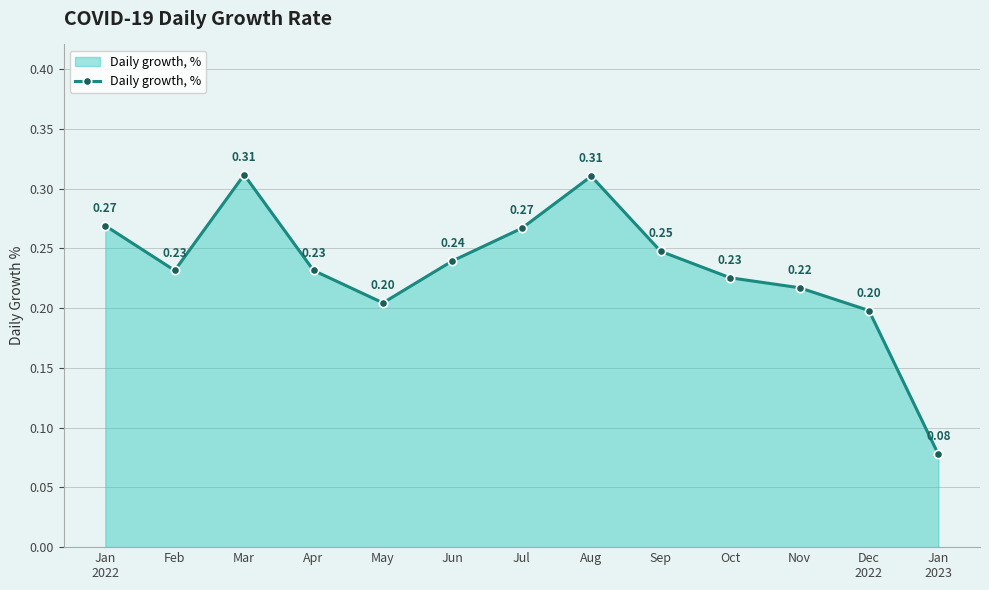

At which label is the value closest to 0?

Jan
2023